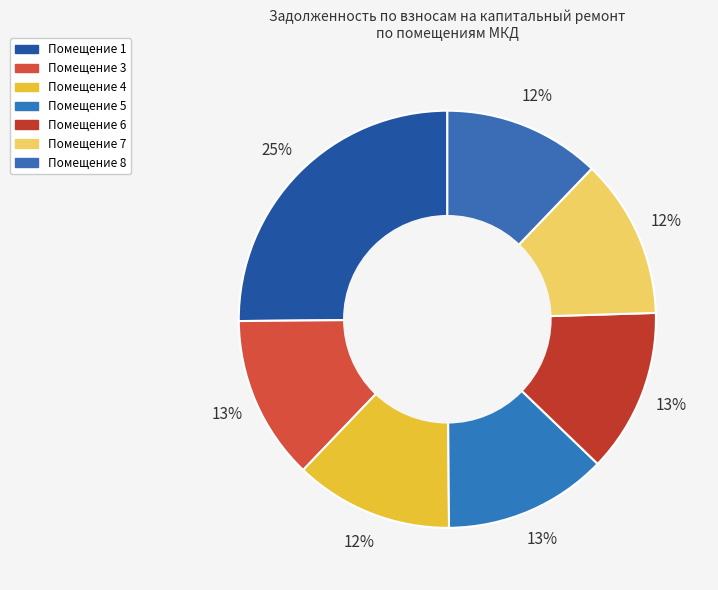

How many slices are in this pie chart?

7